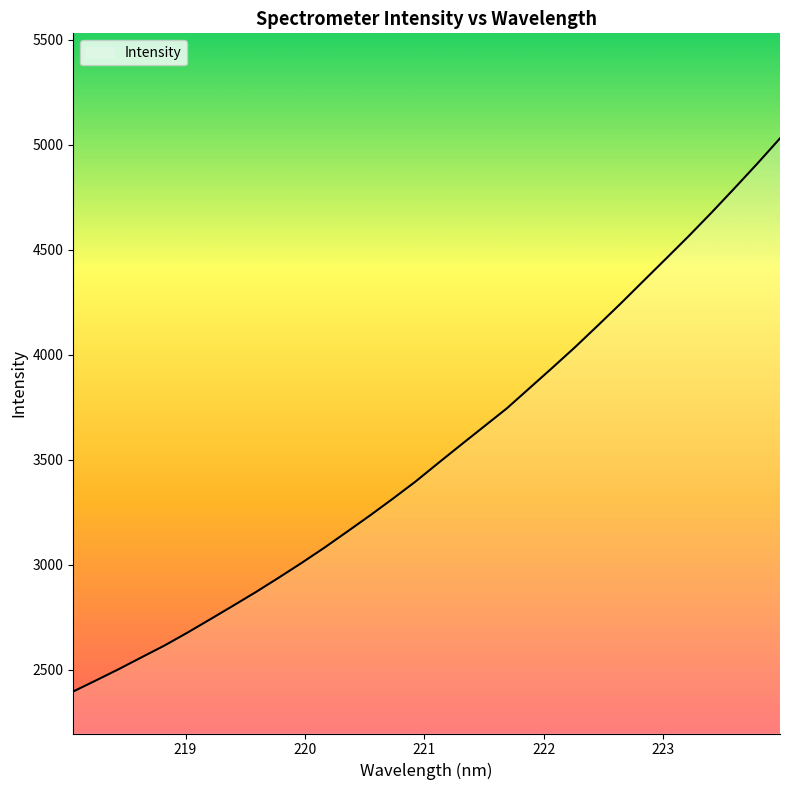

Reading left to right, what are all the values shown in this chart?

2396.3	2449.3	2503.1	2559.5	2615.4	2676.4	2740.0	2804.4	2869.6	2937.9	3007.9	3080.6	3156.9	3234.0	3313.7	3395.7	3484.0	3571.1	3657.4	3743.6	3840.4	3937.2	4035.6	4138.6	4243.1	4350.6	4457.8	4565.6	4677.3	4792.3	4909.2	5030.0